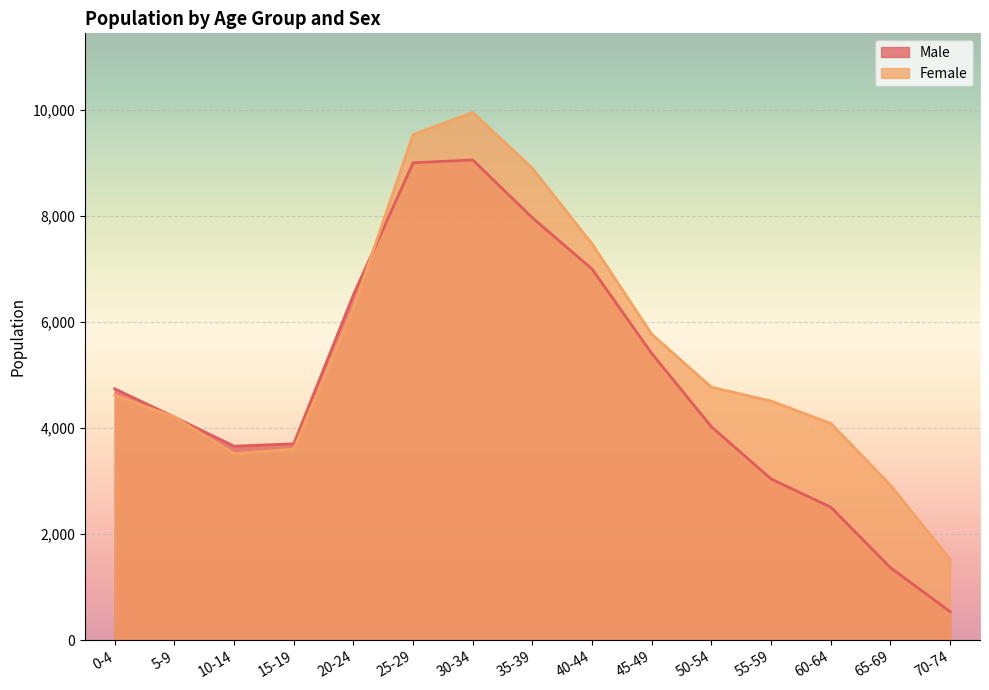

List the series in order of their overall mean, highest first.

Female, Male